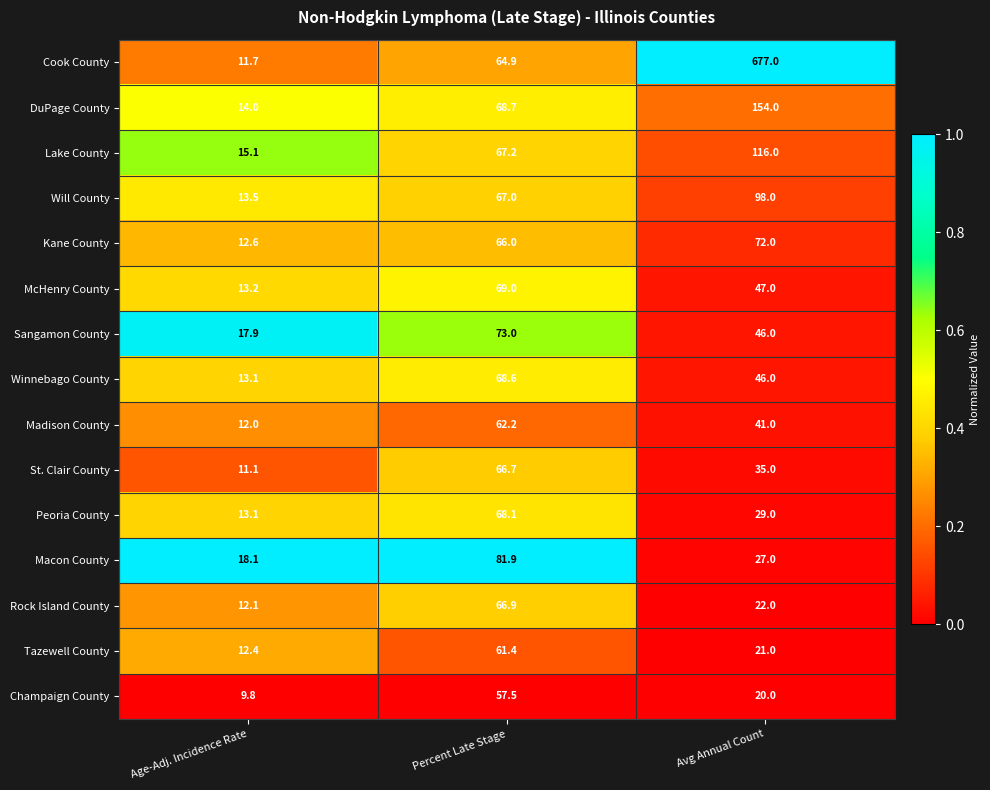

List the series in order of their peak value, lowest first.

Champaign County, Tazewell County, Madison County, St. Clair County, Rock Island County, Peoria County, Winnebago County, McHenry County, Kane County, Sangamon County, Macon County, Will County, Lake County, DuPage County, Cook County